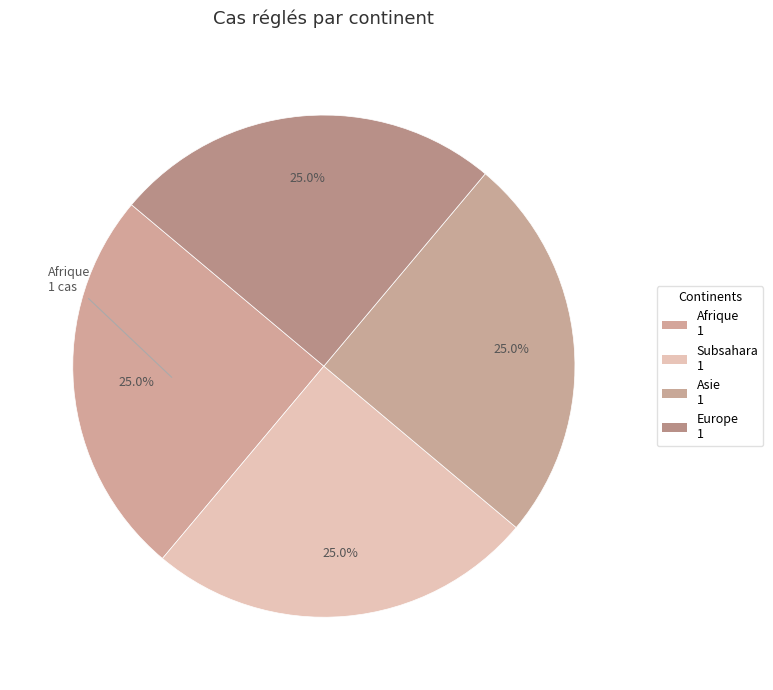

How many slices are in this pie chart?

4